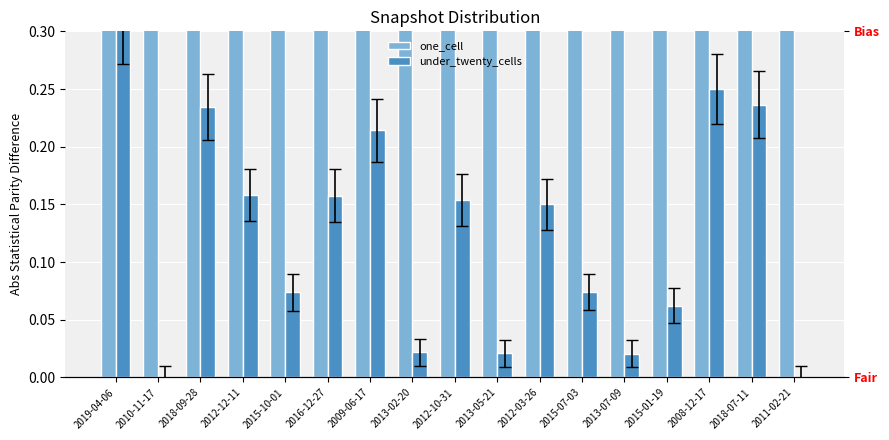

List the labels in order of one_cell value, largest first.

2010-11-17, 2011-02-21, 2013-07-09, 2013-05-21, 2013-02-20, 2015-01-19, 2015-10-01, 2015-07-03, 2012-03-26, 2012-10-31, 2016-12-27, 2012-12-11, 2009-06-17, 2018-09-28, 2018-07-11, 2008-12-17, 2019-04-06